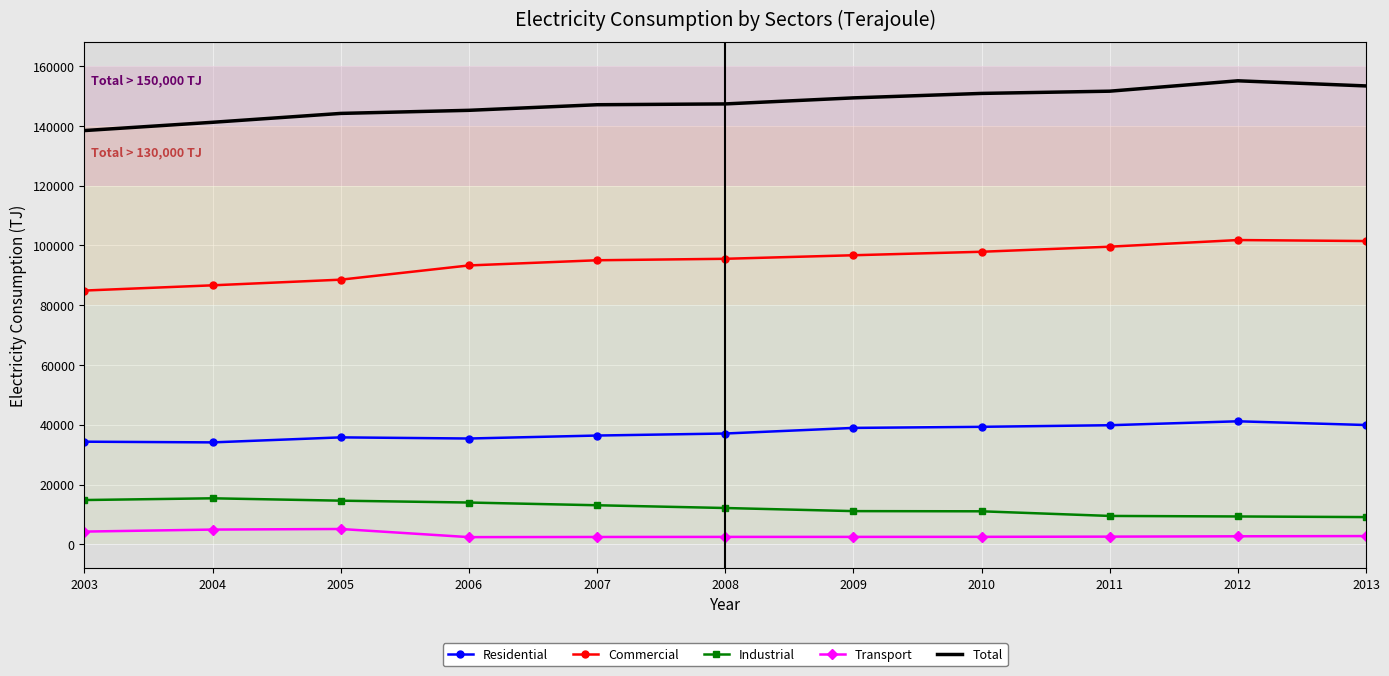

What is the sum of all Total values?

1623699.9